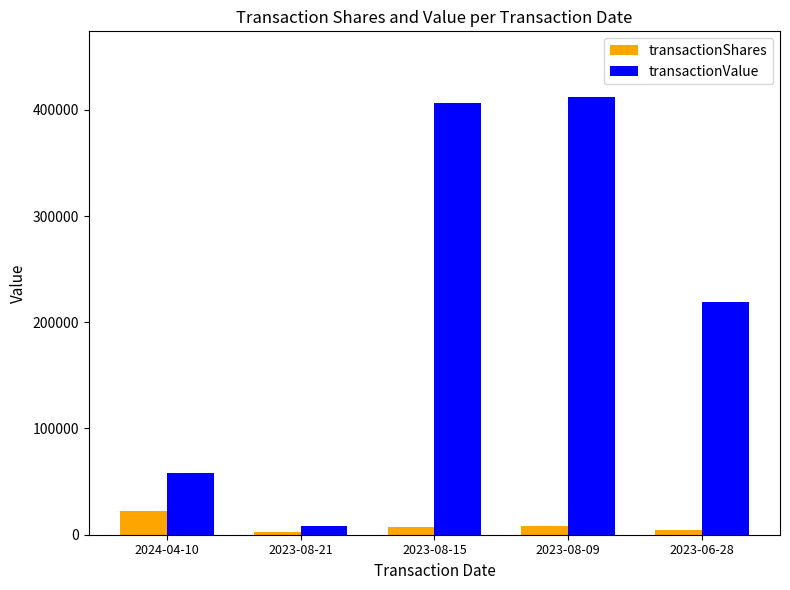

What is the difference between the highest and lowest values at 2023-08-15?

398563